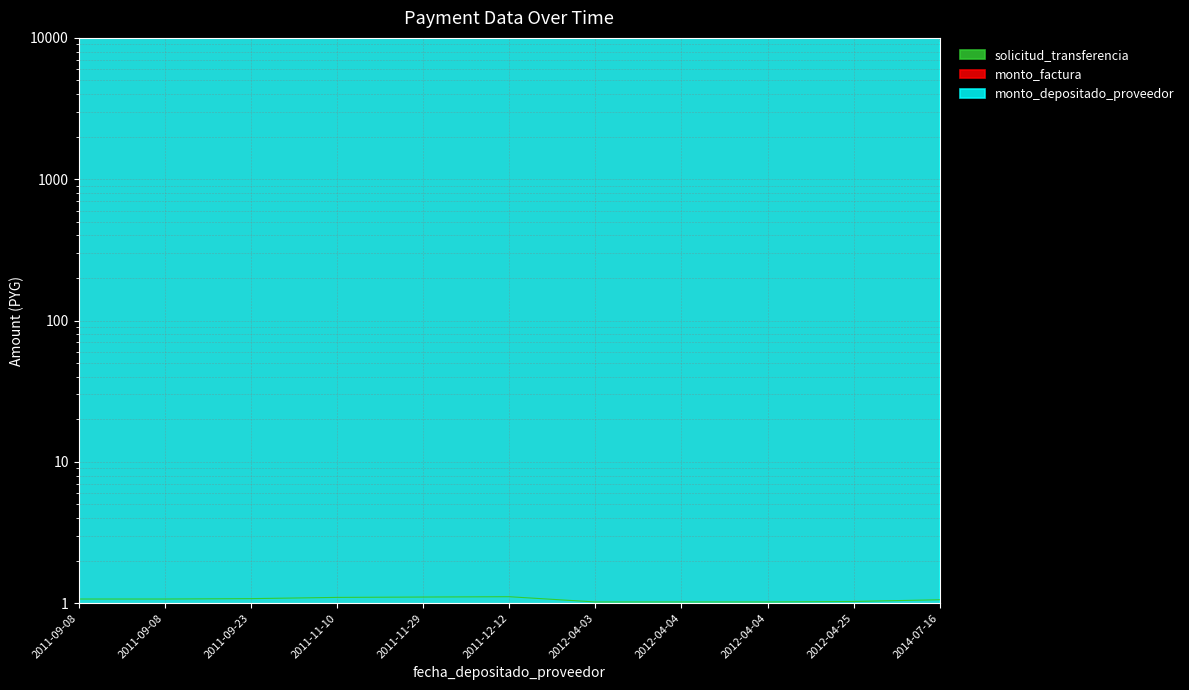

Reading right to left, what are all the values shown in this chart?

solicitud_transferencia: 2014-07-16=1.1	2012-04-25=1.0	2012-04-04=1.0	2012-04-04=1.0	2012-04-03=1.0	2011-12-12=1.1	2011-11-29=1.1	2011-11-10=1.1	2011-09-23=1.1	2011-09-08=1.1	2011-09-08=1.1
monto_factura: 2014-07-16=9570.8	2012-04-25=45096.5	2012-04-04=45096.5	2012-04-04=45096.5	2012-04-03=45096.5	2011-12-12=45096.5	2011-11-29=45096.5	2011-11-10=45096.5	2011-09-23=45096.5	2011-09-08=90192.1	2011-09-08=112739.9
monto_depositado_proveedor: 2014-07-16=9570.8	2012-04-25=45096.5	2012-04-04=45096.5	2012-04-04=45096.5	2012-04-03=45096.5	2011-12-12=45096.5	2011-11-29=45096.5	2011-11-10=45096.5	2011-09-23=45096.5	2011-09-08=90192.1	2011-09-08=112739.9